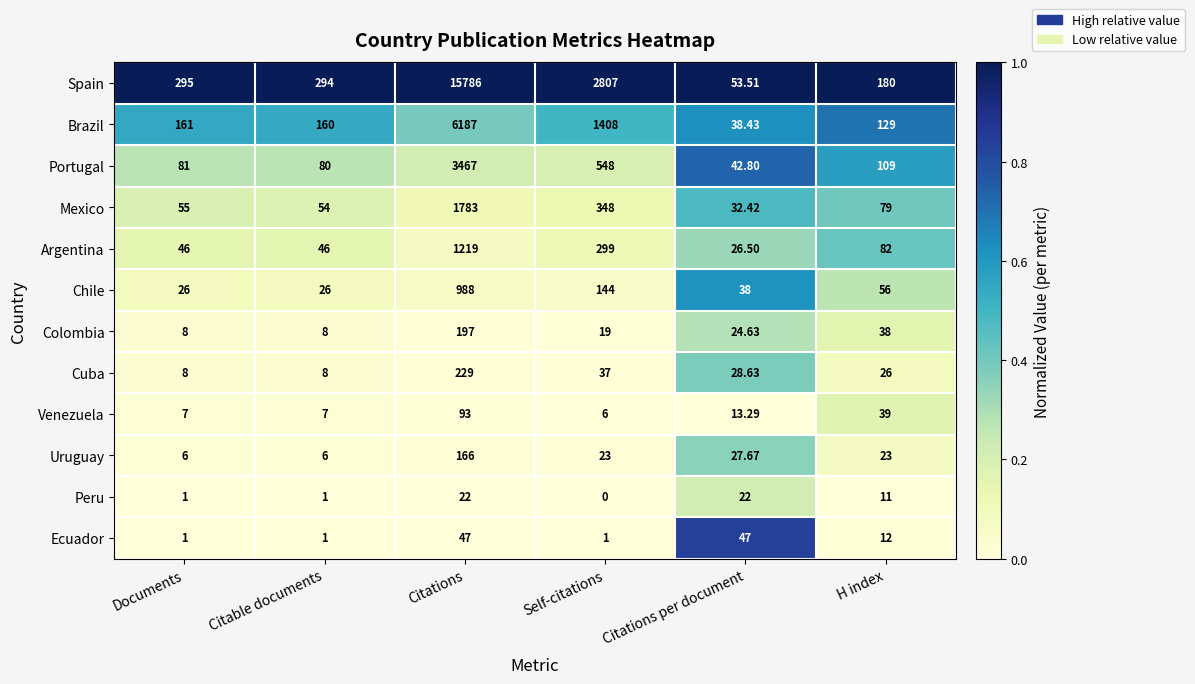

List the series in order of their peak value, lowest first.

Peru, Ecuador, Venezuela, Uruguay, Colombia, Cuba, Chile, Argentina, Mexico, Portugal, Brazil, Spain